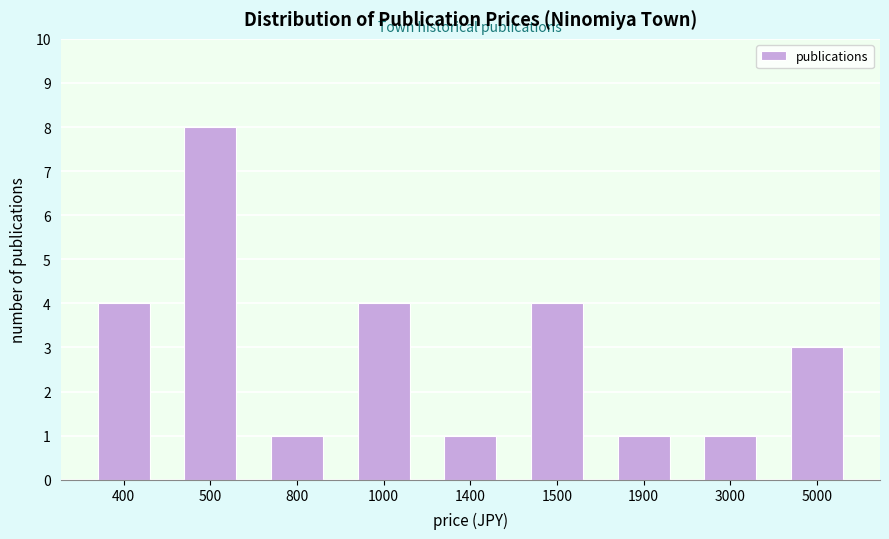

Reading left to right, transcribe all the data shown in this chart.

4	8	1	4	1	4	1	1	3